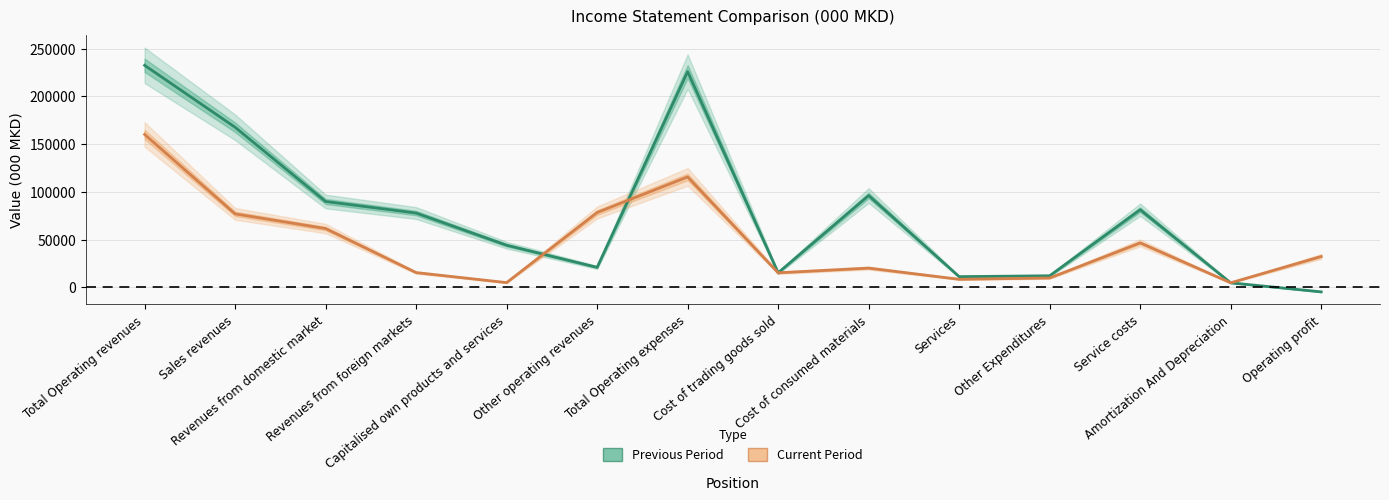

Rank the series by their average value, from lowest to highest.

Current Period, Previous Period